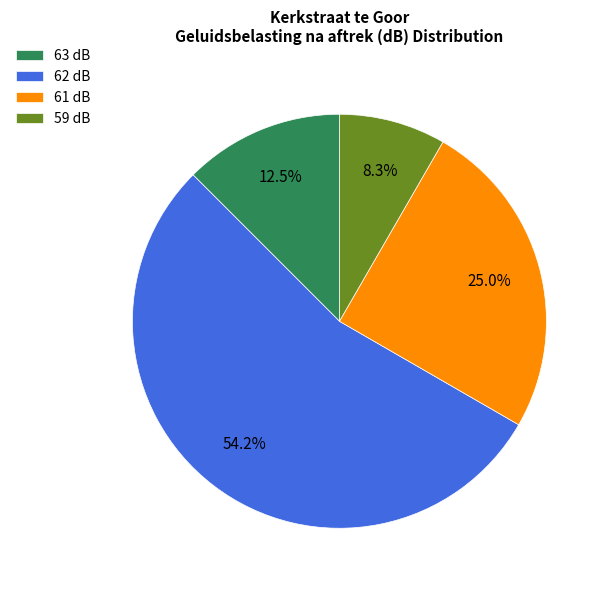

Count the number of slices in the pie.

4